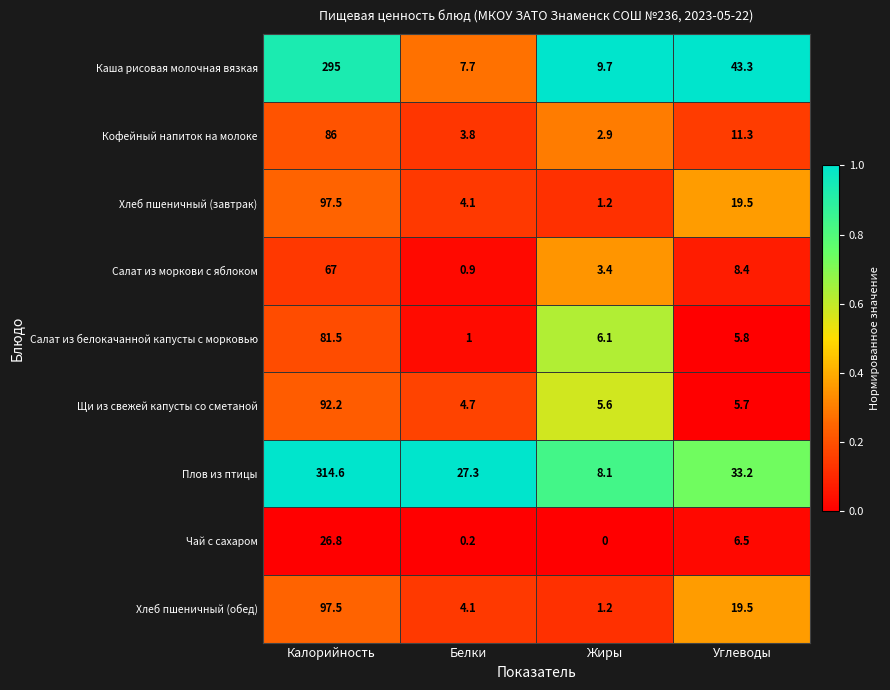

What is the difference between the highest and lowest values at Углеводы?

37.6